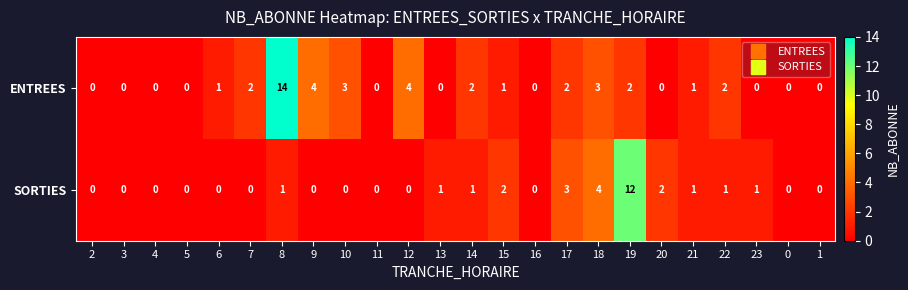

What is the difference between the maximum and minimum values in the ENTREES series?

14